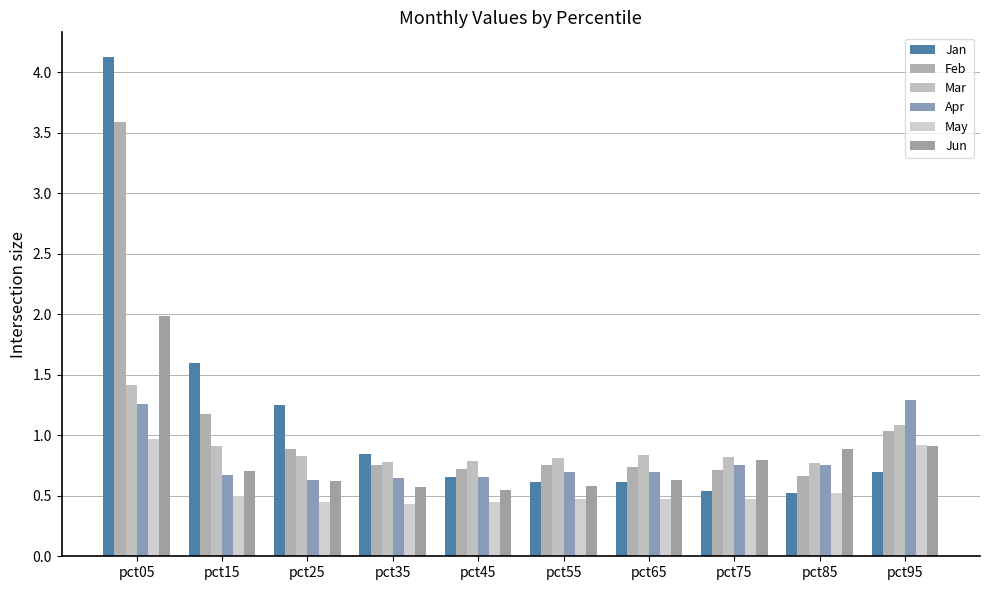

Reading left to right, extract all data points from this chart.

Jan: pct05=4.1	pct15=1.6	pct25=1.2	pct35=0.8	pct45=0.7	pct55=0.6	pct65=0.6	pct75=0.5	pct85=0.5	pct95=0.7
Feb: pct05=3.6	pct15=1.2	pct25=0.9	pct35=0.8	pct45=0.7	pct55=0.8	pct65=0.7	pct75=0.7	pct85=0.7	pct95=1.0
Mar: pct05=1.4	pct15=0.9	pct25=0.8	pct35=0.8	pct45=0.8	pct55=0.8	pct65=0.8	pct75=0.8	pct85=0.8	pct95=1.1
Apr: pct05=1.3	pct15=0.7	pct25=0.6	pct35=0.6	pct45=0.7	pct55=0.7	pct65=0.7	pct75=0.8	pct85=0.8	pct95=1.3
May: pct05=1.0	pct15=0.5	pct25=0.4	pct35=0.4	pct45=0.5	pct55=0.5	pct65=0.5	pct75=0.5	pct85=0.5	pct95=0.9
Jun: pct05=2.0	pct15=0.7	pct25=0.6	pct35=0.6	pct45=0.6	pct55=0.6	pct65=0.6	pct75=0.8	pct85=0.9	pct95=0.9